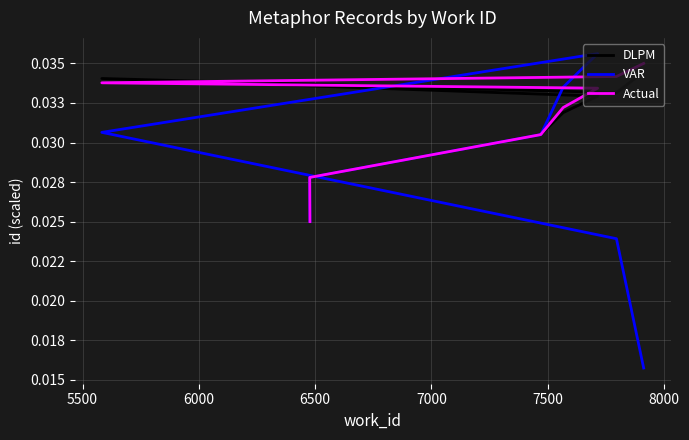

Between which two adjacent categories do VAR and DLPM first intersect?

7500 and 8000